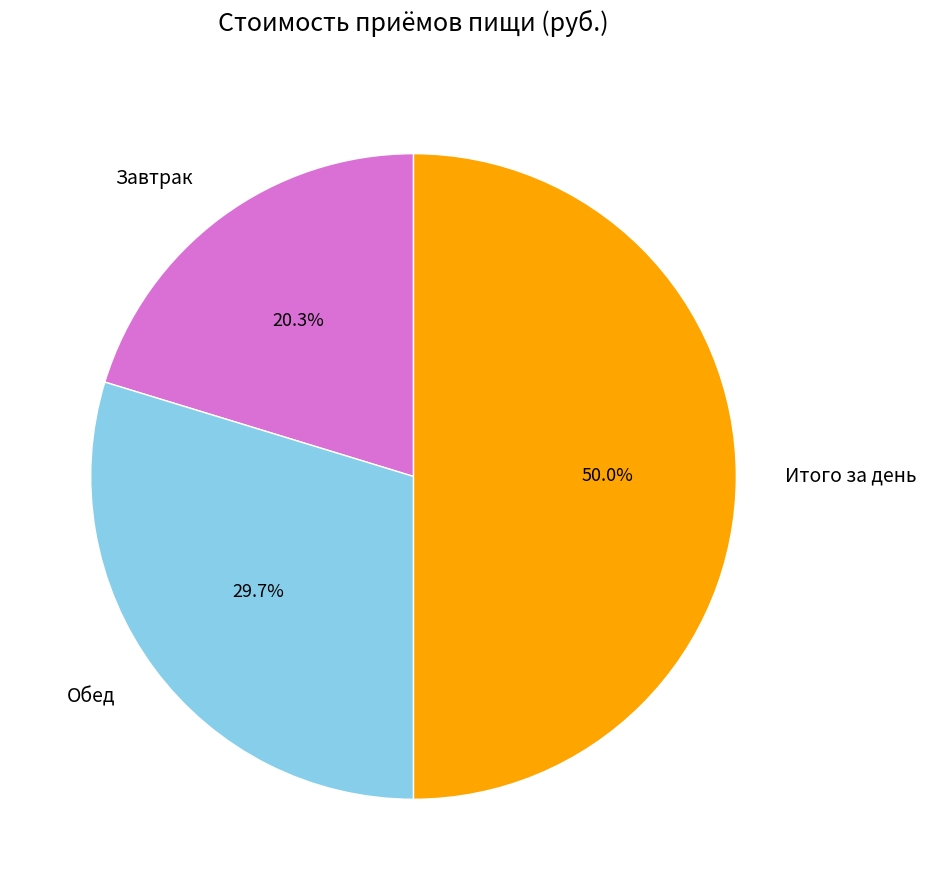

To the nearest percent, what is the difference between the Итого за день and Обед slice percentages?

20%